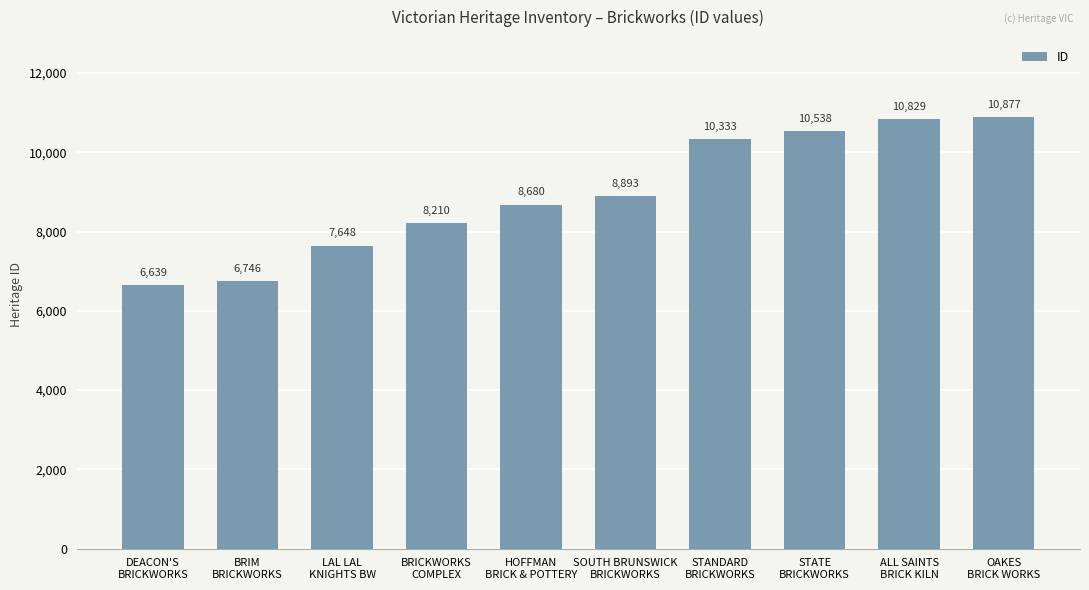

What is the sum of the values at ALL SAINTS
BRICK KILN and STATE
BRICKWORKS?

21367